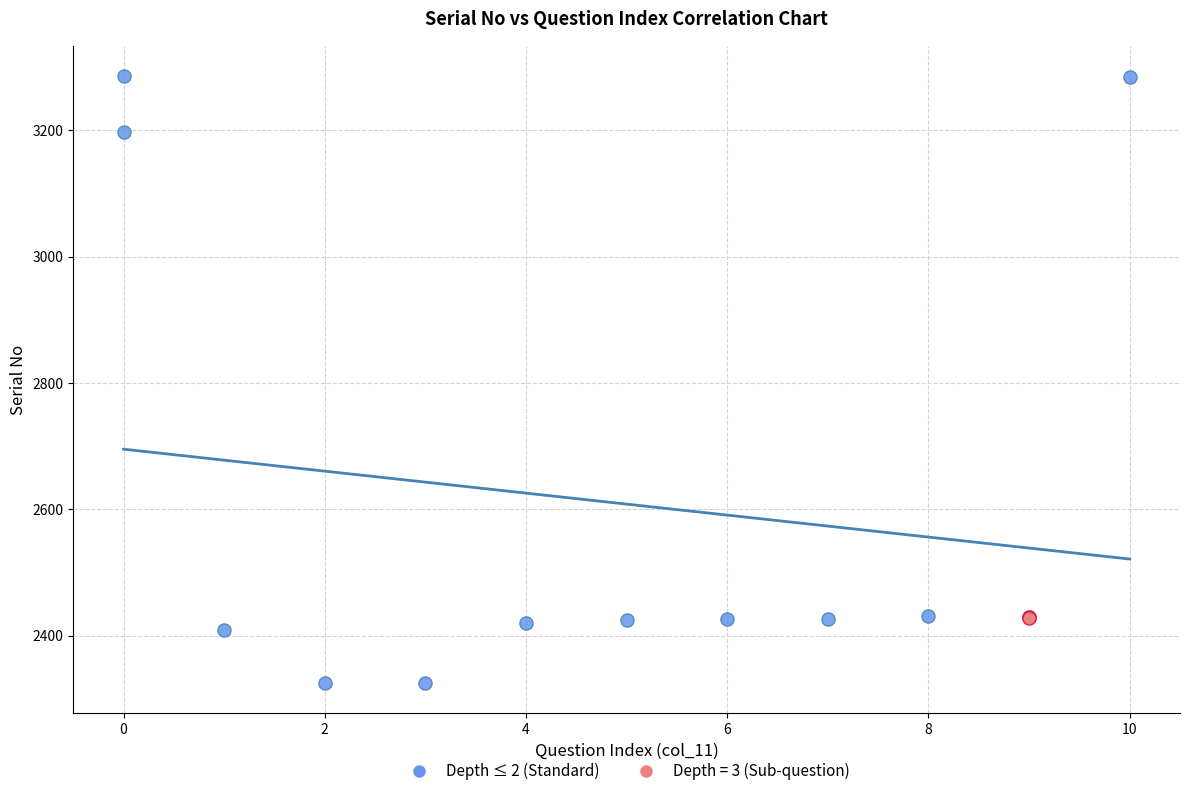

What are all the series names shown in the legend?

Depth ≤ 2 (Standard), Depth = 3 (Sub-question)